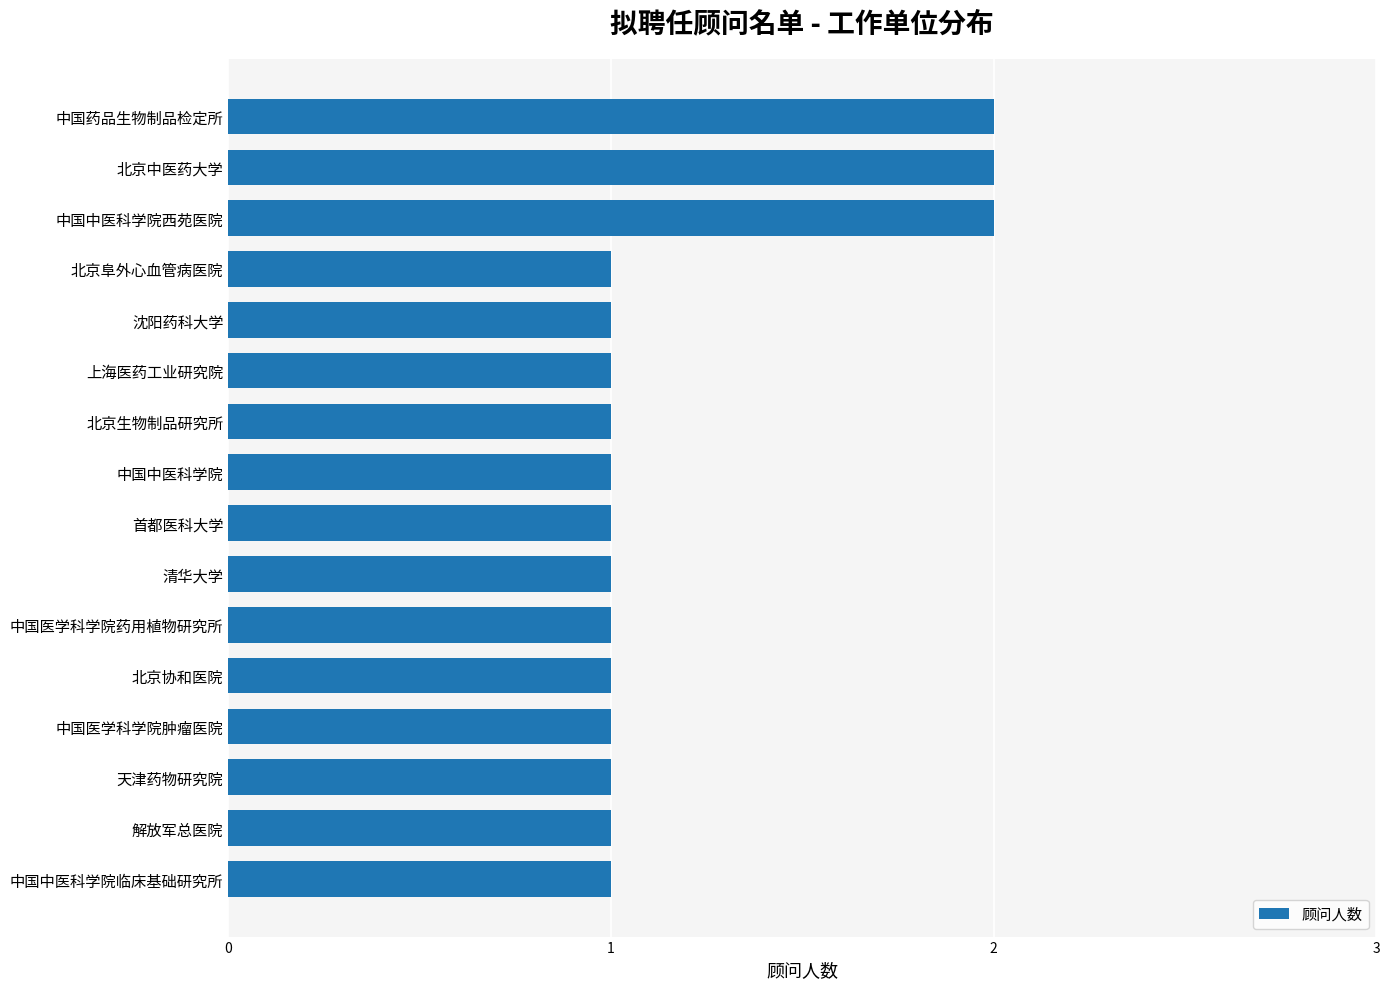

Is it true that the value at 中国中医科学院 is 1?

True